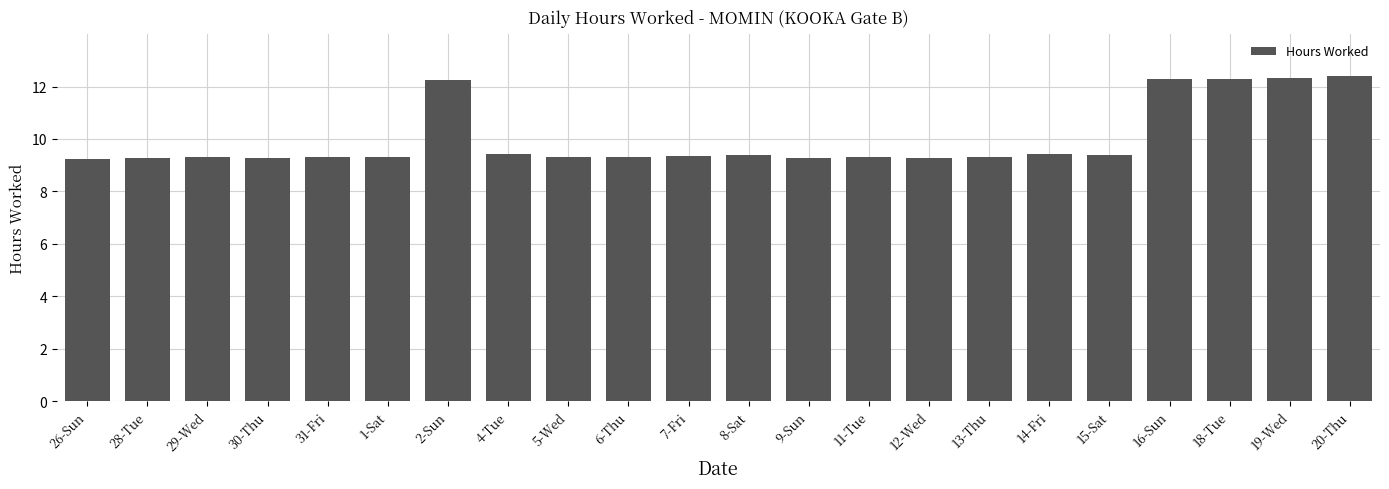

What is the label of the 16th bar from the right?

2-Sun